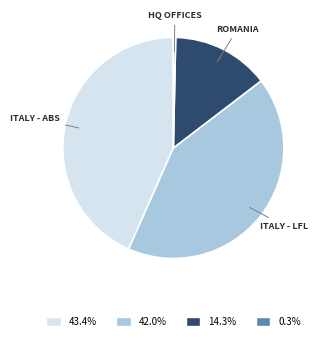

Is there any slice that represents more than half of the pie?

No